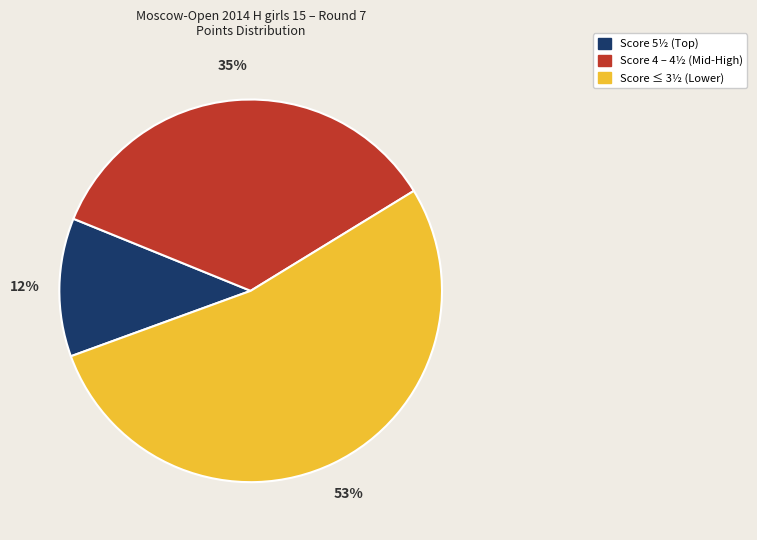

Count the number of slices in the pie.

3